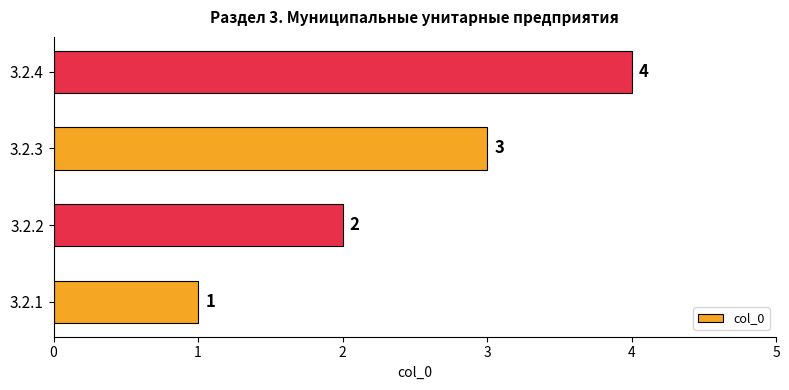

True or false: the data shows 7 at 3.2.4.

False